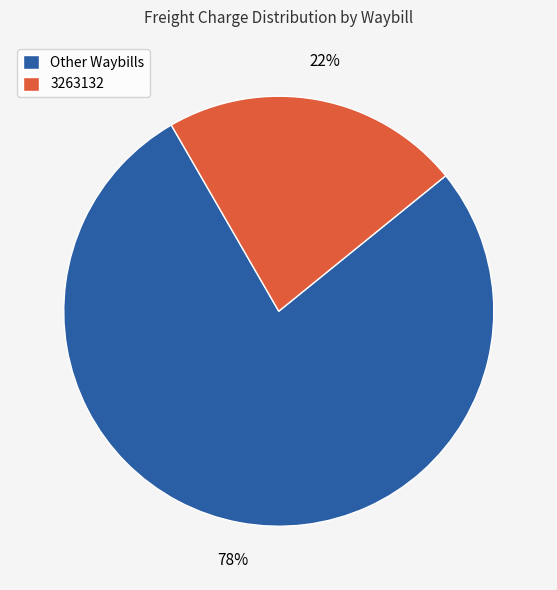

To the nearest percent, what percentage of the pie is 3263132?

22%